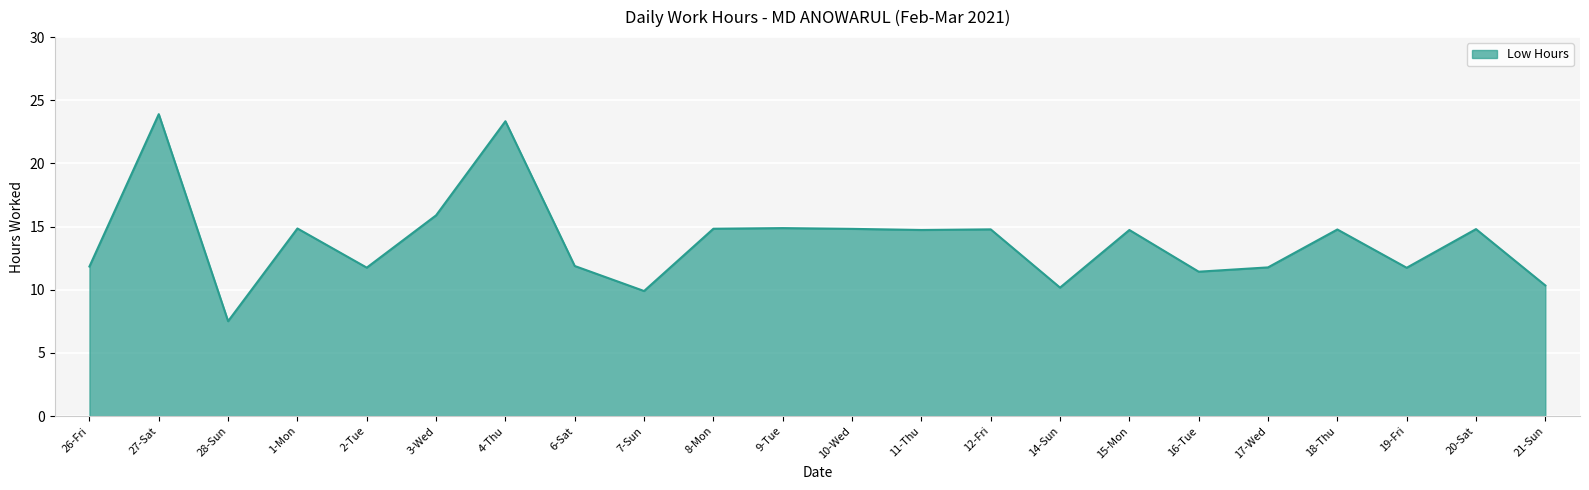

Which category has the lowest value across all series?

28-Sun